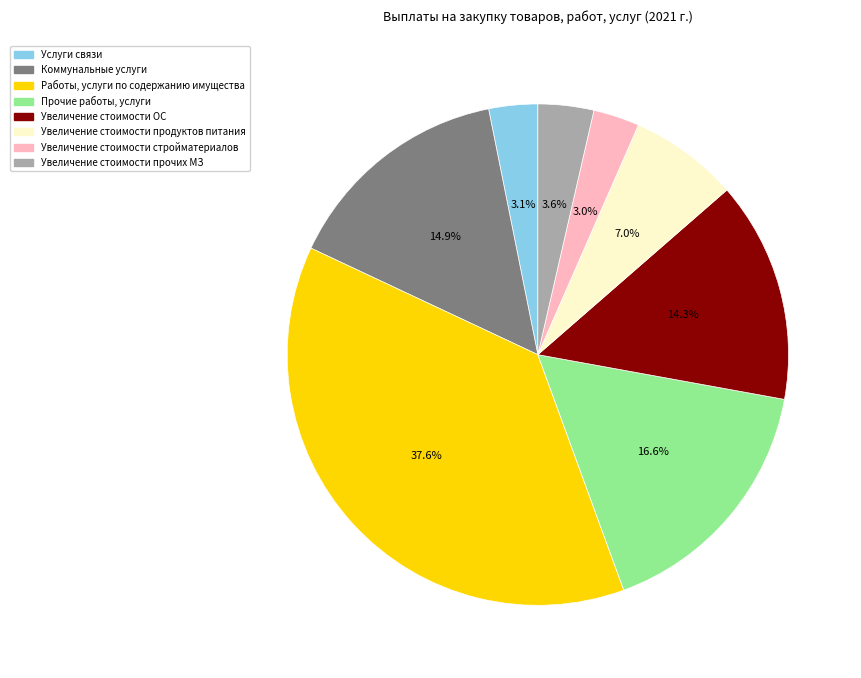

Does any single category account for the majority?

No